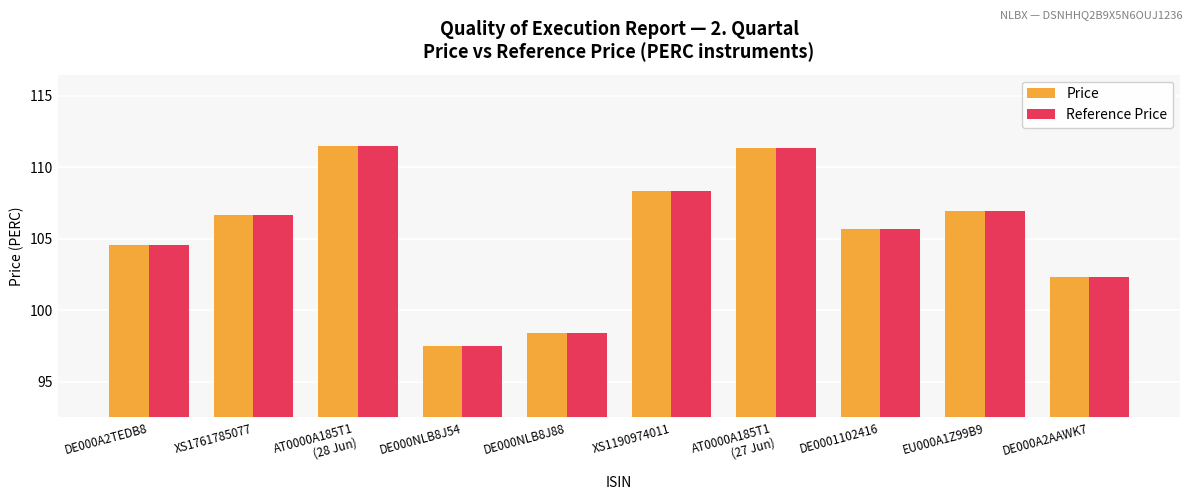

The value of Reference Price at AT0000A185T1
(28 Jun) is 23.1. True or false?

False